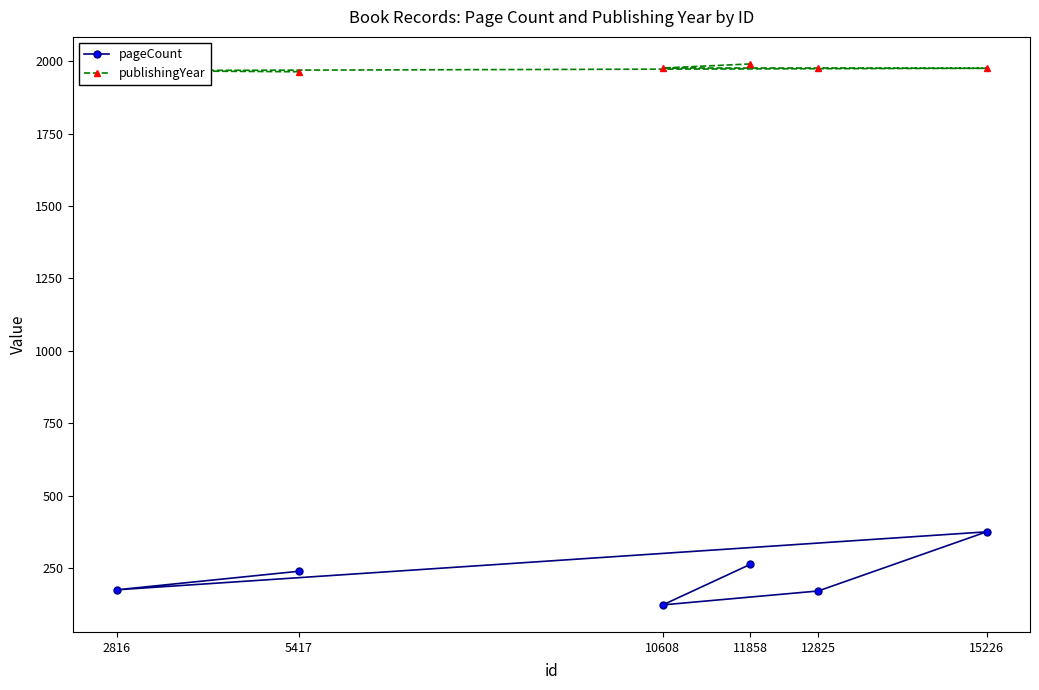

True or false: pageCount has a value of 216 at 15226.

False